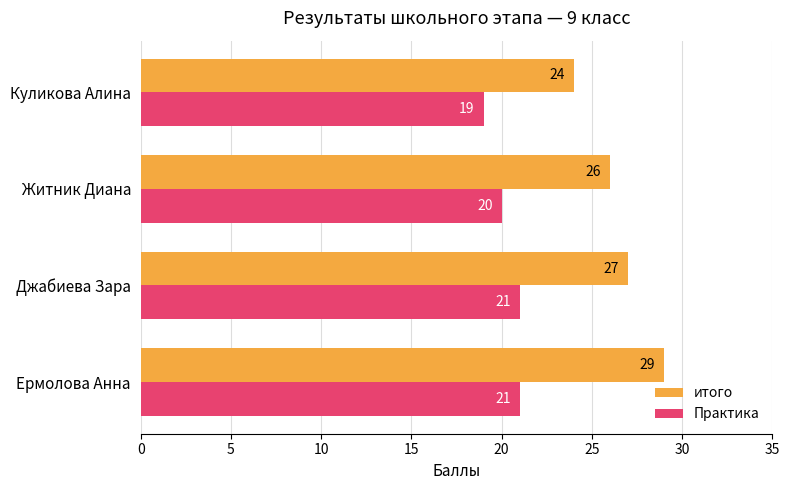

Where is Практика nearest to the value 20?

Житник Диана